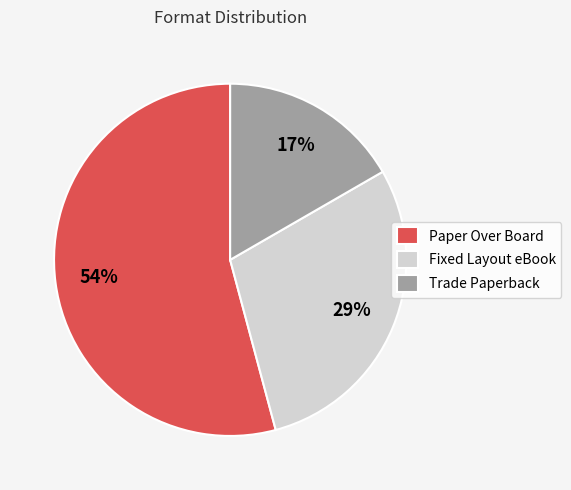

Is Trade Paperback the majority of the pie?

No